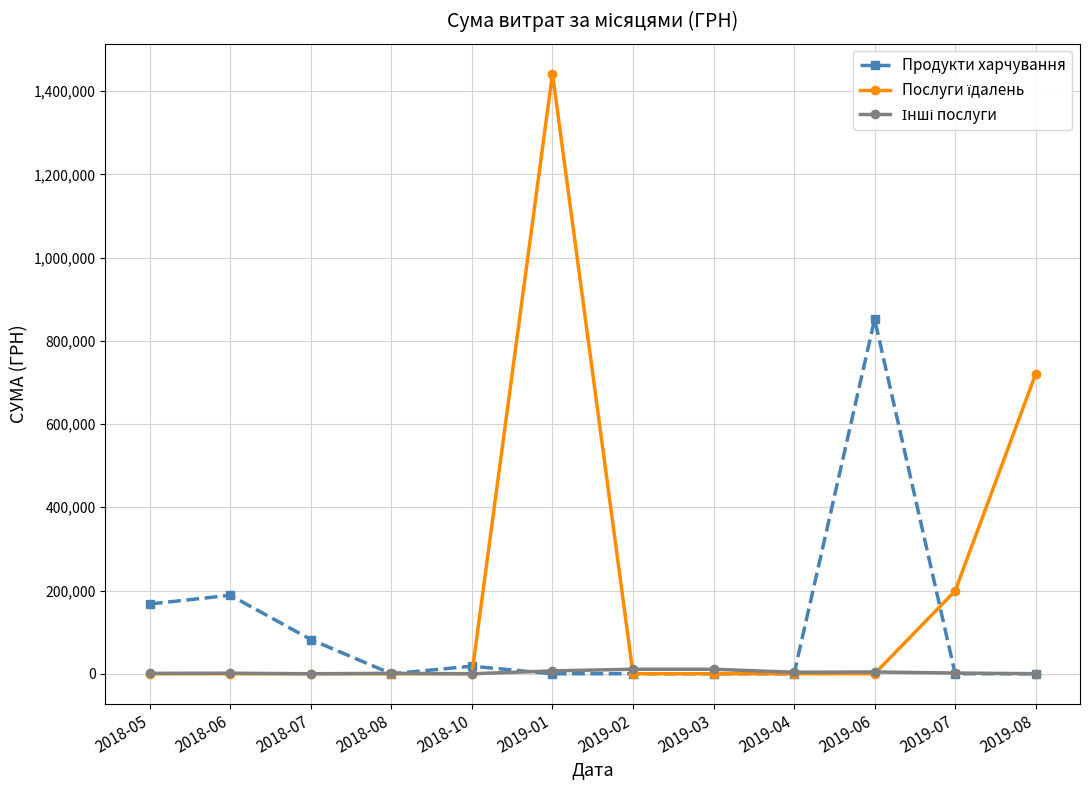

At which label is Продукти харчування closest to 425861?

2018-06